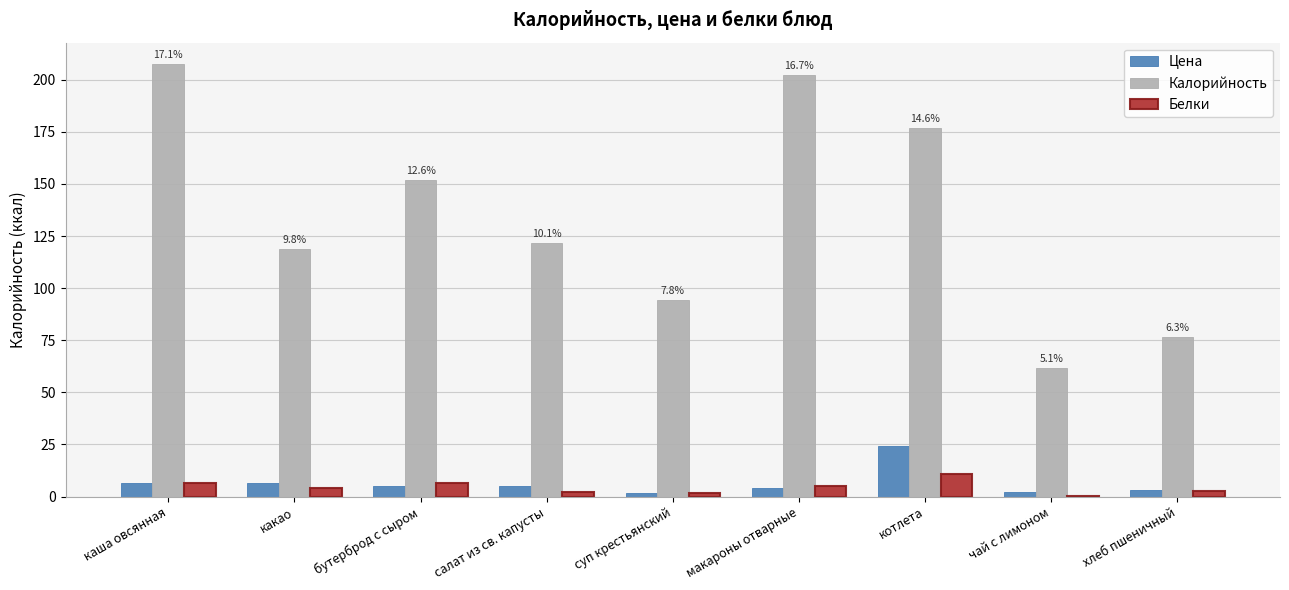

True or false: Калорийность has a value of 284.1 at каша овсянная.

False